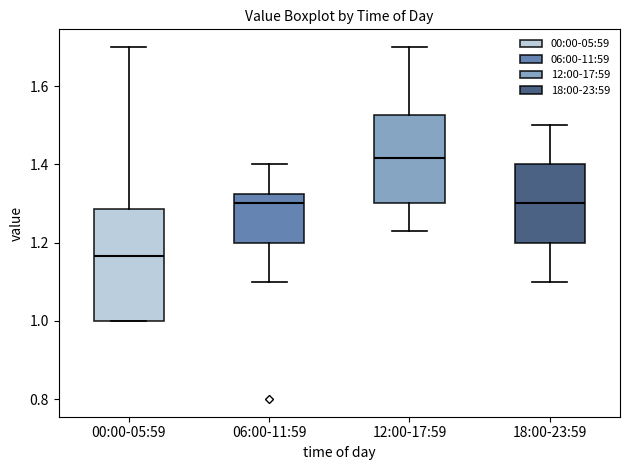

Comparing the boxes themselves (not the whiskers), which one is the tallest?

00:00-05:59